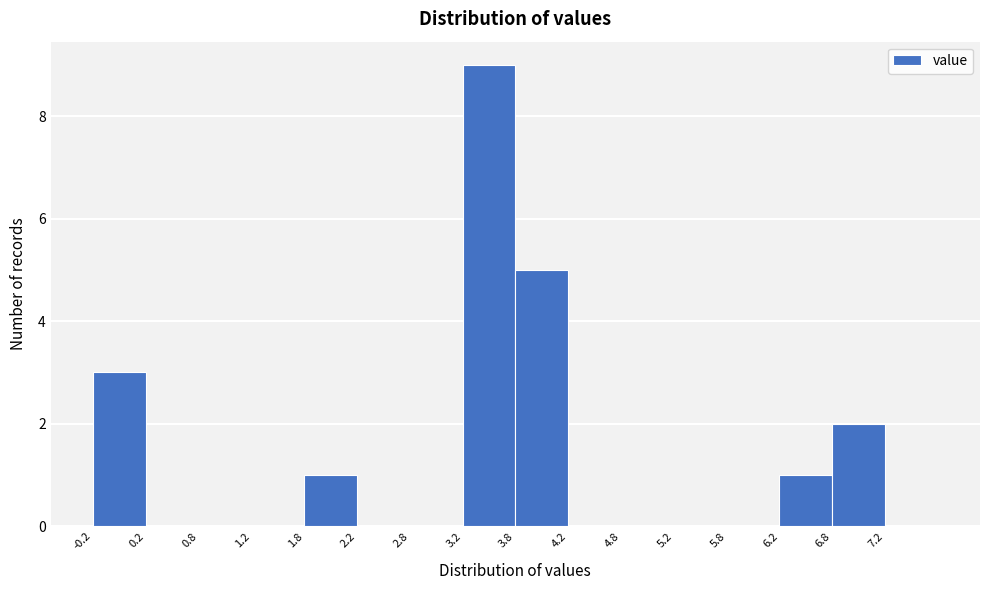

How tall is the bar that spans 6.75 to 7.25 on the x-axis? The values are not printed on the chart, so give them approximately, as read against the axis.

2